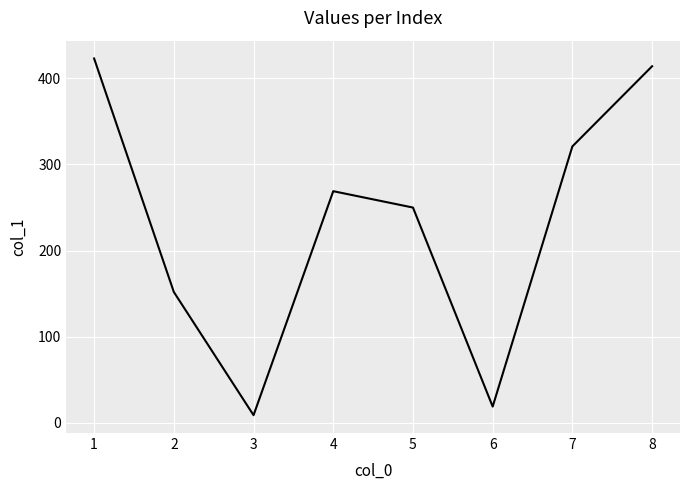

The value at 2 is 152. True or false?

True